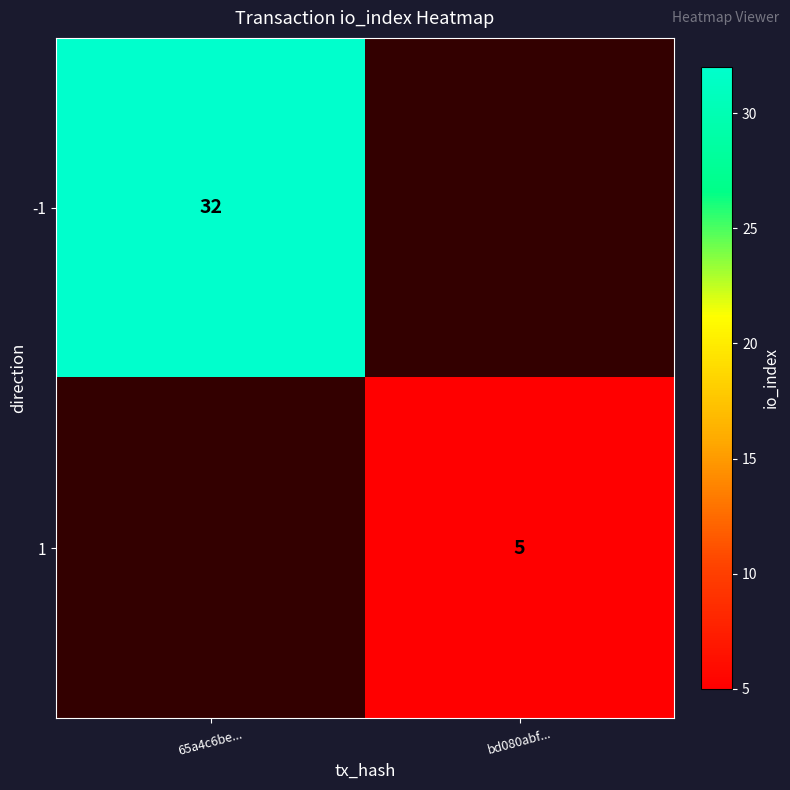

The value of 1 at bd080abf... is 3. True or false?

False